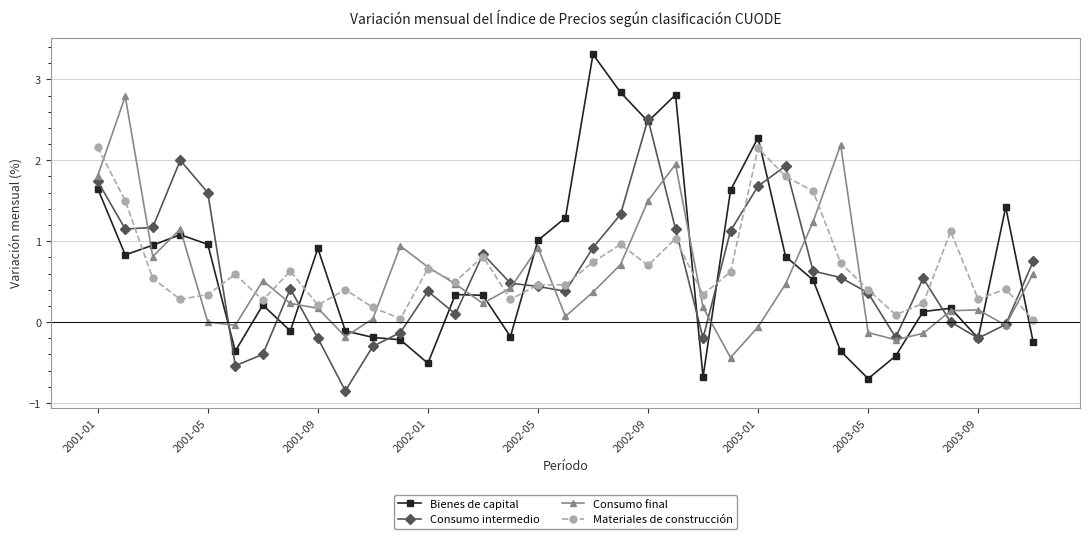

What is the highest value of the Consumo intermedio series?

2.5